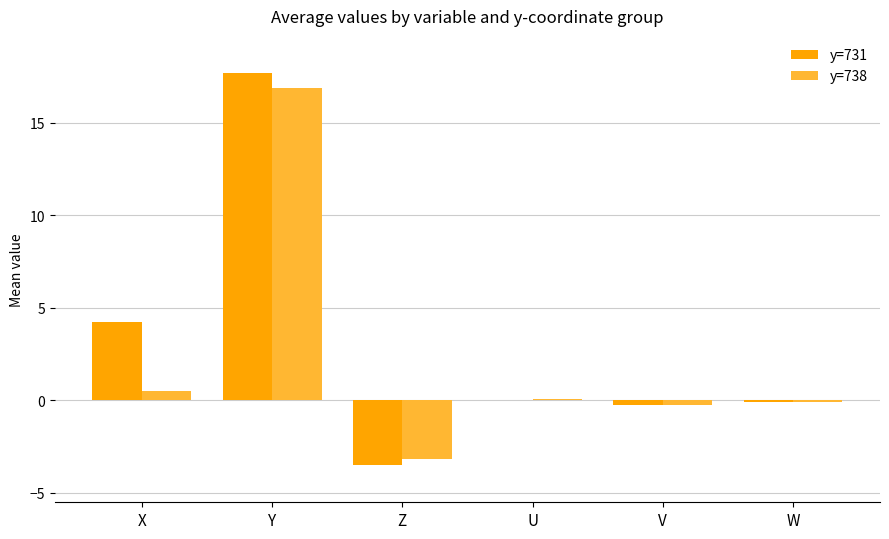

What are all the series names shown in the legend?

y=731, y=738